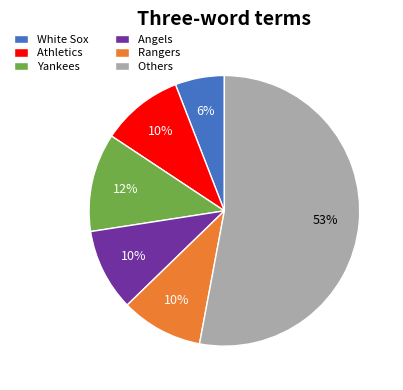

Is Others the majority of the pie?

Yes